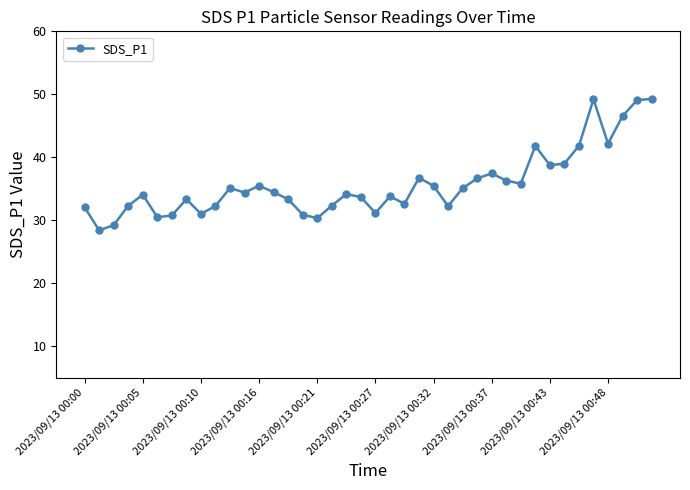

What is the smallest value displayed?

28.4